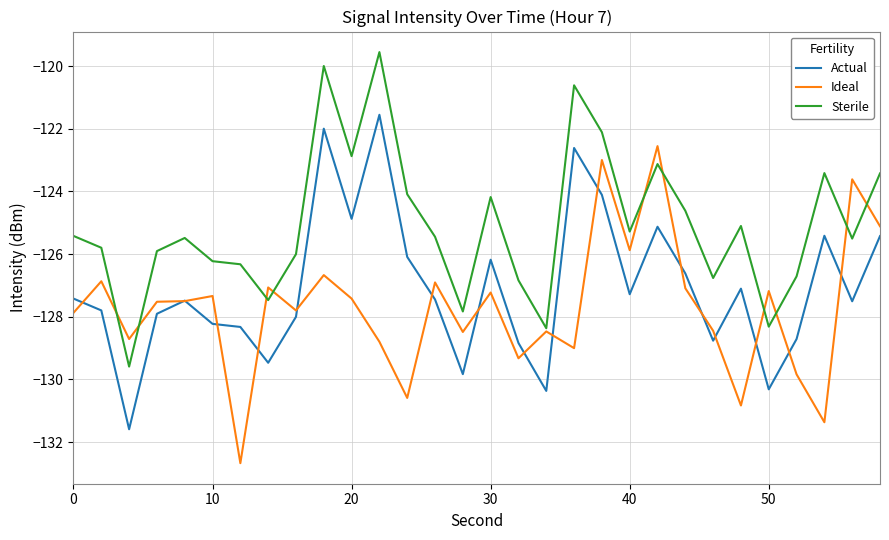

List the series in order of their overall mean, highest first.

Sterile, Actual, Ideal